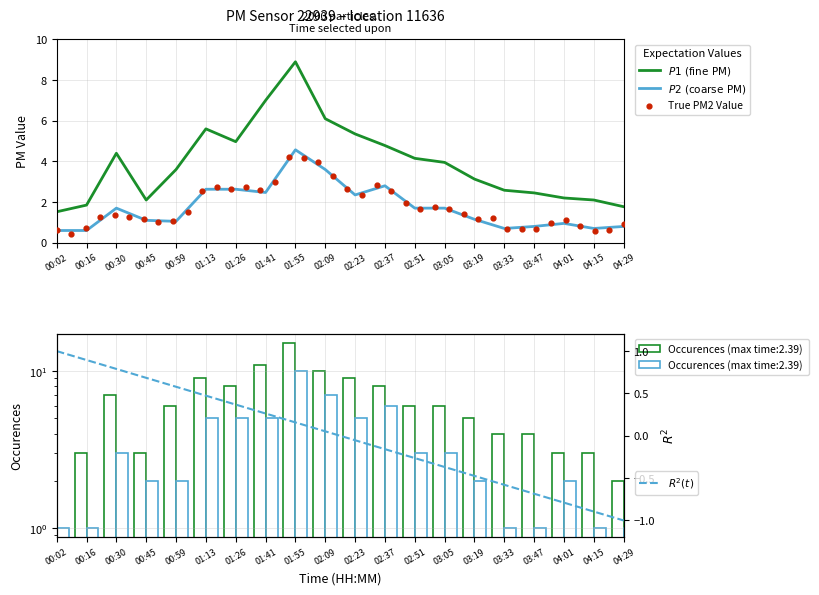

Which series has the largest total across all categories?

P1